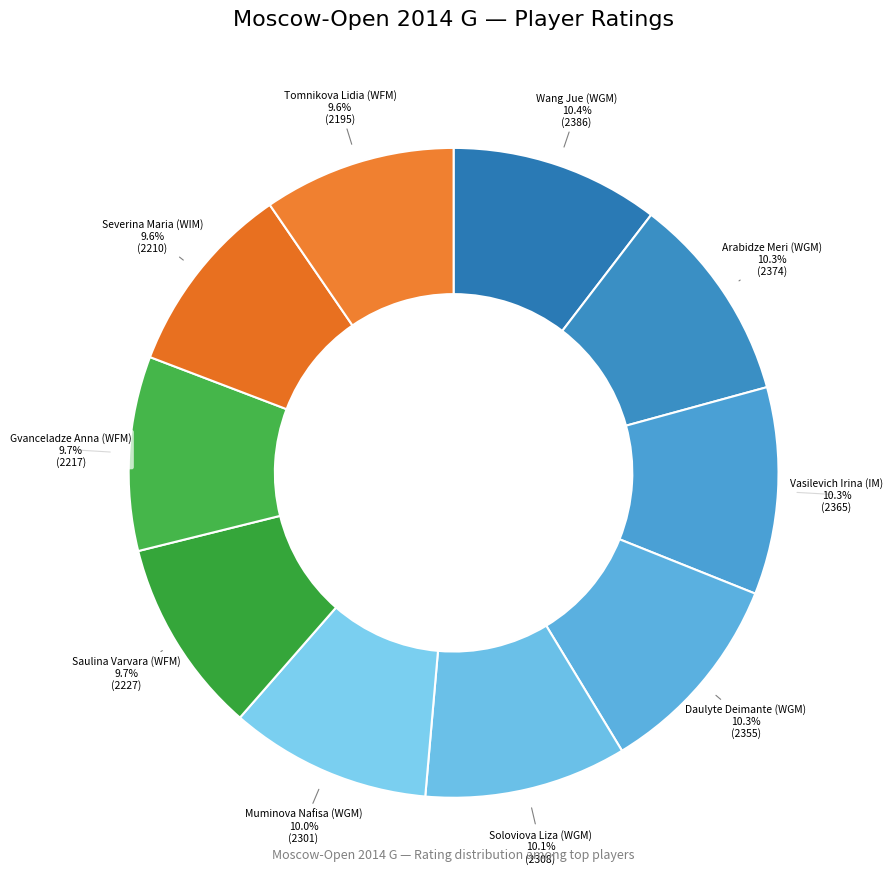

Rank the categories by value from highest to lowest.

Wang Jue (WGM), Arabidze Meri (WGM), Vasilevich Irina (IM), Daulyte Deimante (WGM), Soloviova Liza (WGM), Muminova Nafisa (WGM), Saulina Varvara (WFM), Gvanceladze Anna (WFM), Severina Maria (WIM), Tomnikova Lidia (WFM)